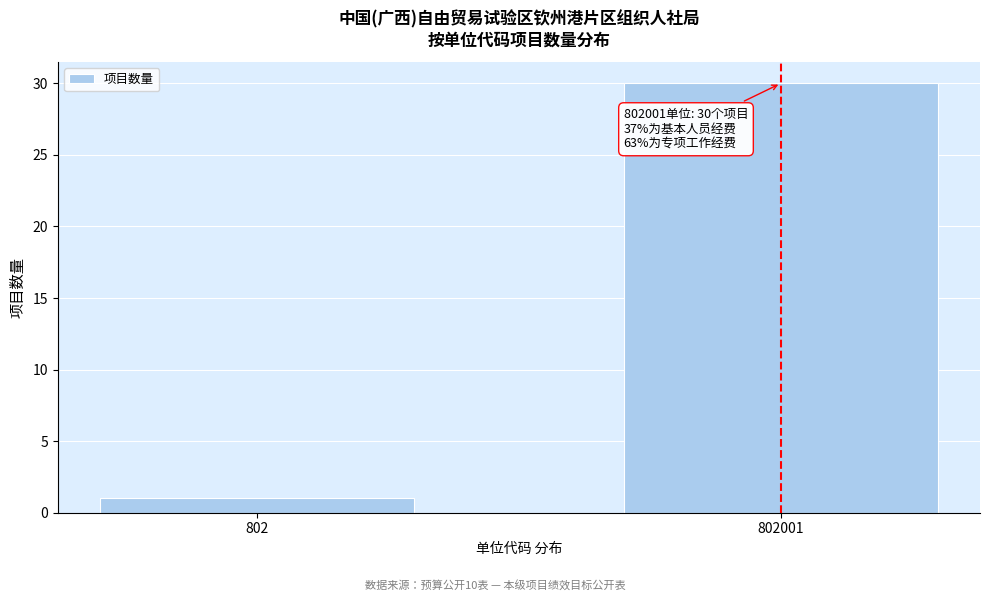

Reading left to right, list all the values displayed in this chart.

1	30